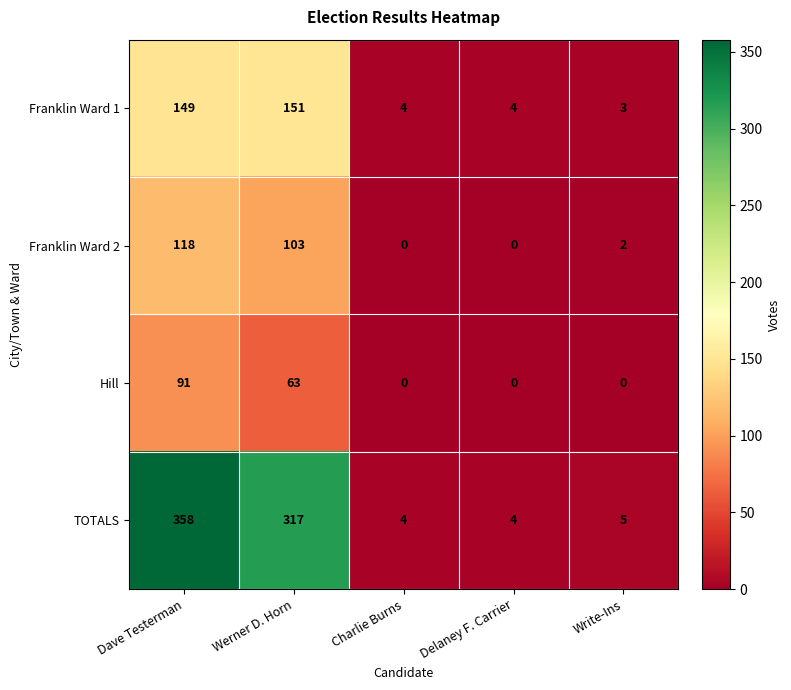

Reading left to right, transcribe all the data shown in this chart.

Franklin Ward 1: 149	151	4	4	3
Franklin Ward 2: 118	103	0	0	2
Hill: 91	63	0	0	0
TOTALS: 358	317	4	4	5